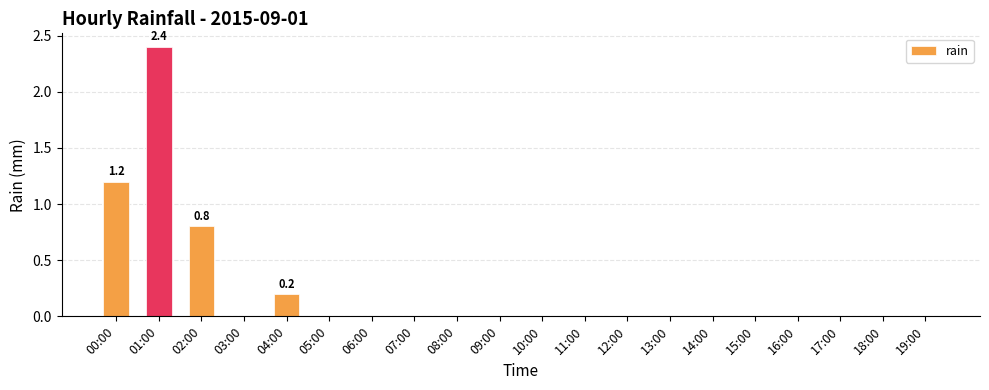

Which category has the highest value across all series?

01:00